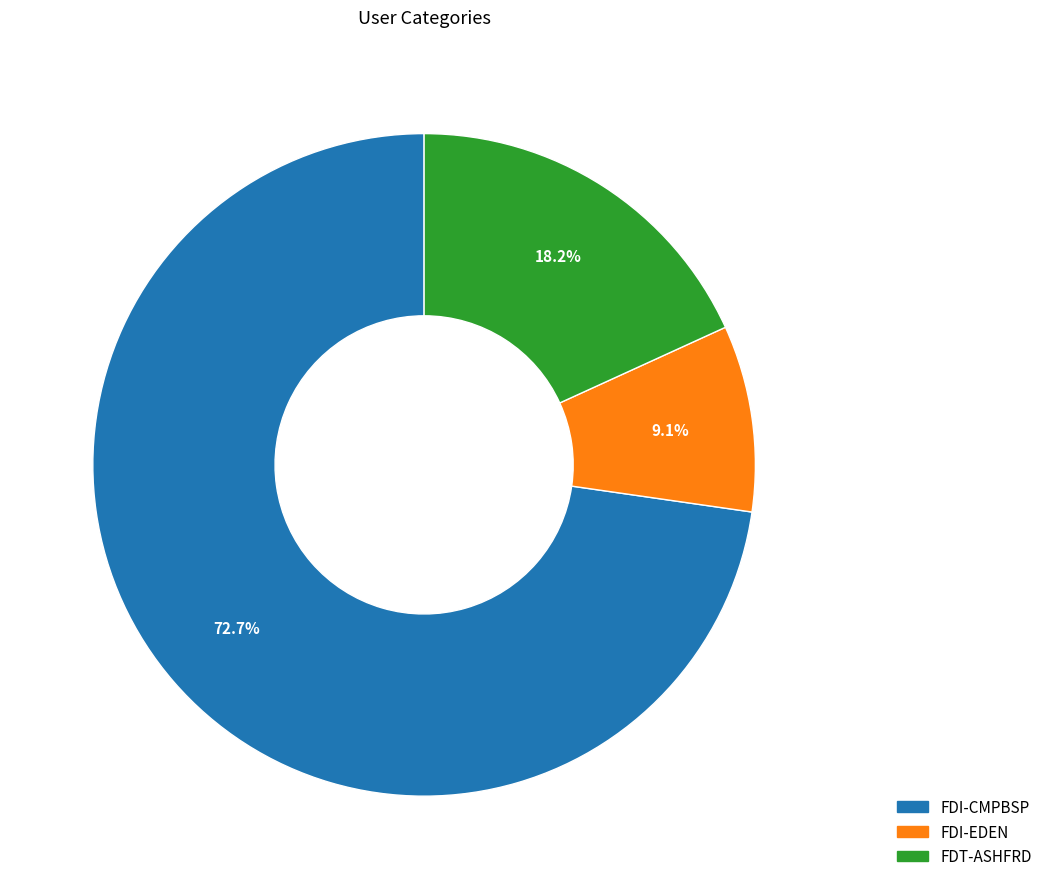

To the nearest percent, what portion does FDI-CMPBSP represent?

73%